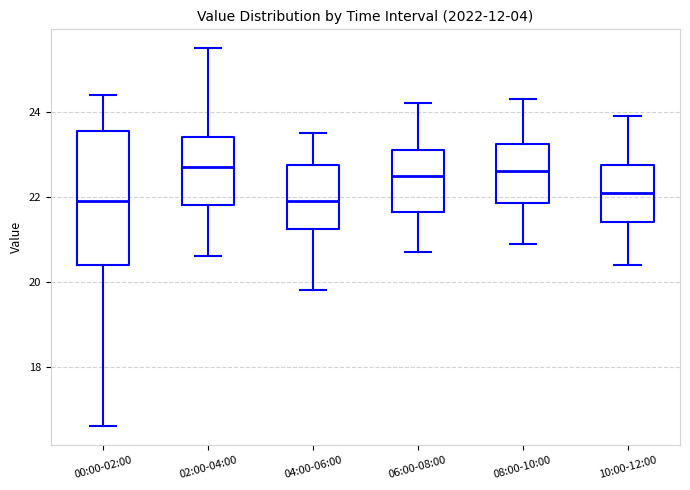

Which box is the tallest, from its lower edge to its upper edge?

00:00-02:00